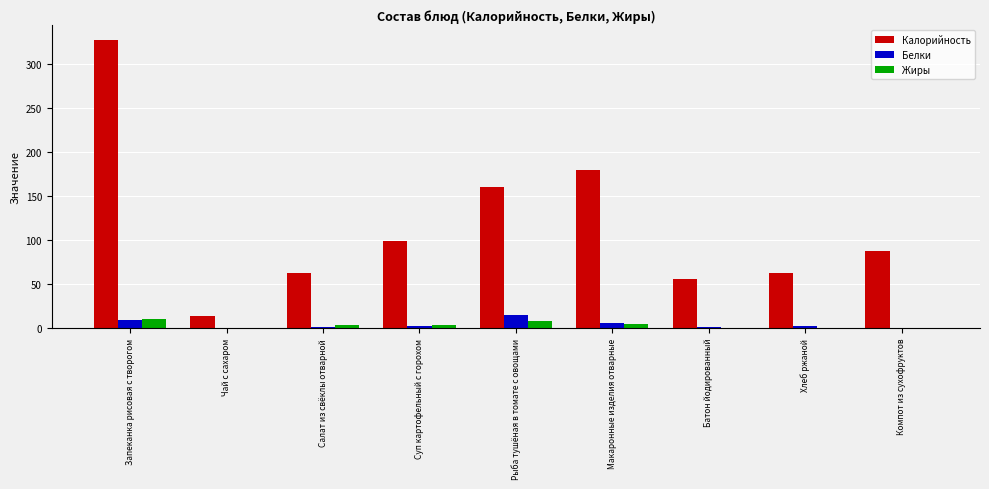

Which category has the highest value across all series?

Запеканка рисовая с творогом